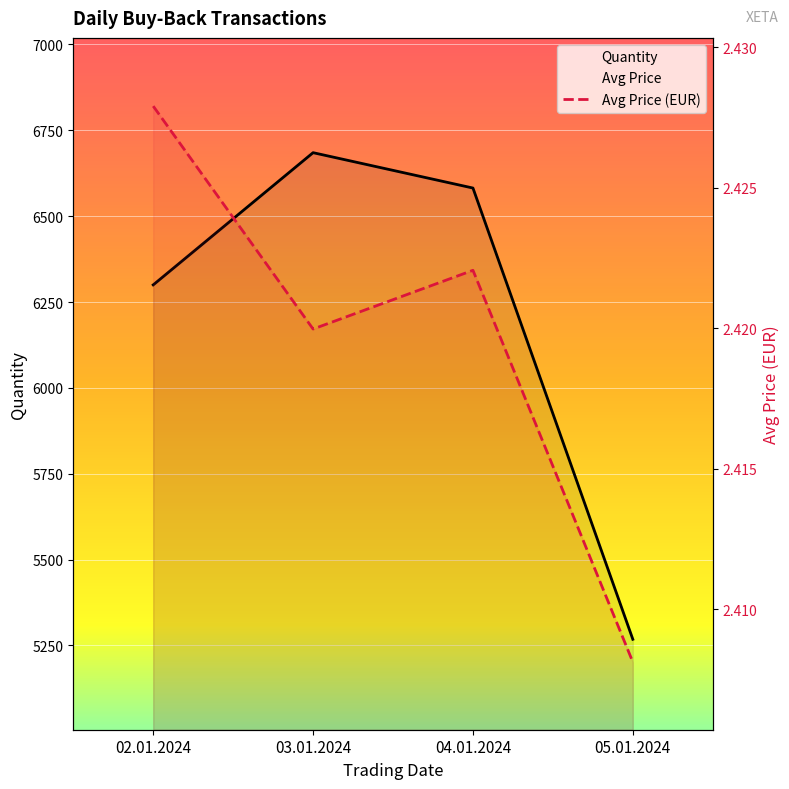

What is the average value of the Quantity series?

6208.8